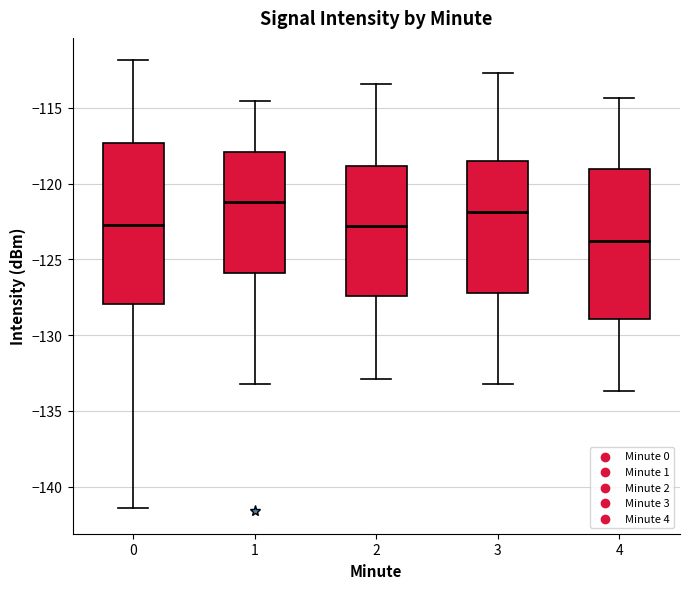

Reading left to right, transcribe this box plot: for each box, give where its median line is, the range the box spans, and where its two whiskers end, as read against the y-axis. The values are not printed on the chart, so give them approximately, as read against the axis.

0: median -122.5, box -128.0 to -117.5, whiskers -141.5 to -112.0
1: median -121.0, box -126.0 to -118.0, whiskers -133.0 to -114.5
2: median -123.0, box -127.5 to -119.0, whiskers -133.0 to -113.5
3: median -122.0, box -127.0 to -118.5, whiskers -133.0 to -112.5
4: median -124.0, box -129.0 to -119.0, whiskers -133.5 to -114.5